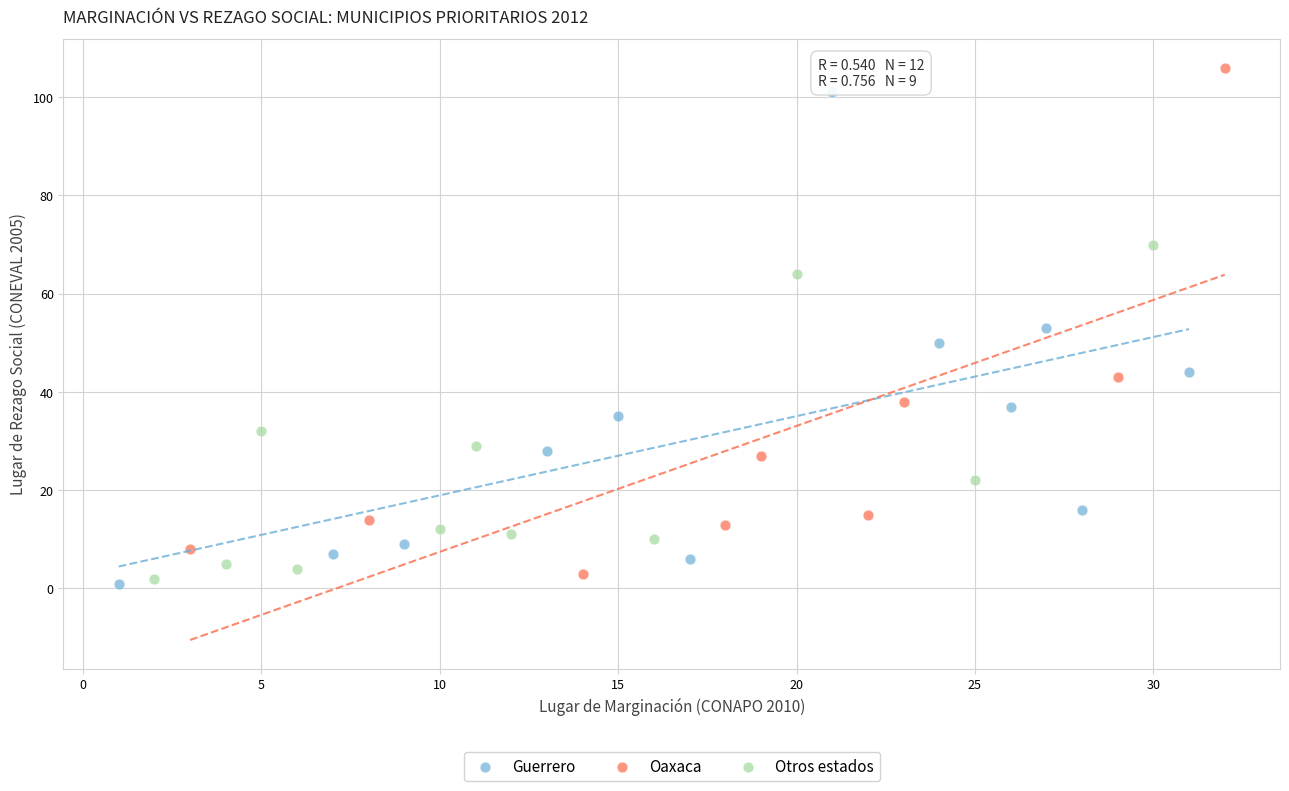

What are all the series names shown in the legend?

Guerrero, Oaxaca, Otros estados